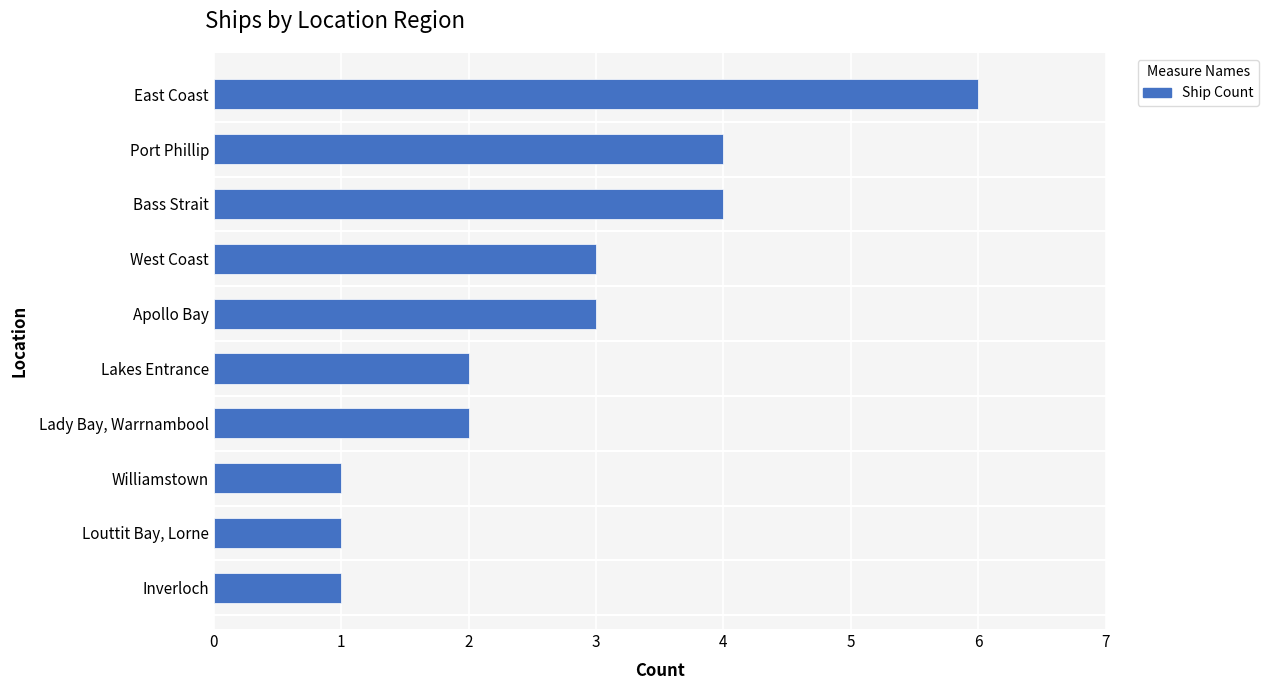

What is the difference between the maximum and minimum values?

5